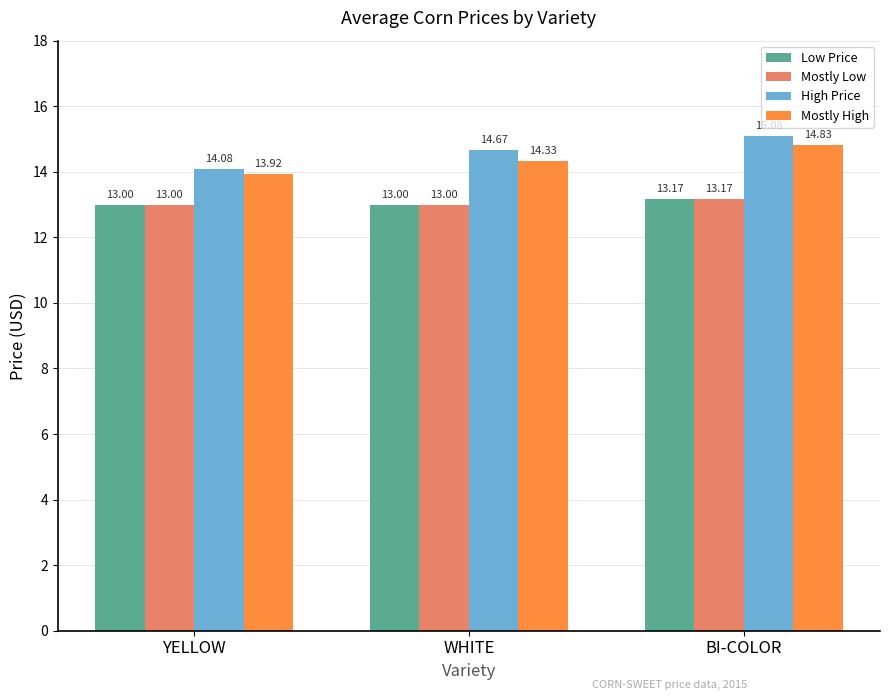

What is the maximum value shown in the chart?

15.1